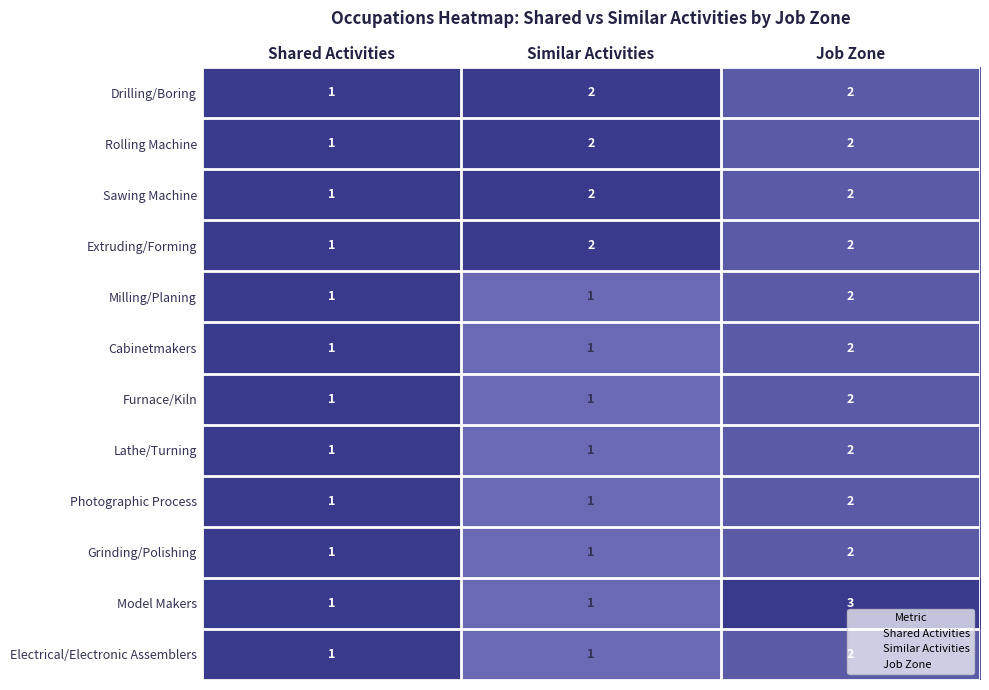

What is the maximum value shown in the chart?

3